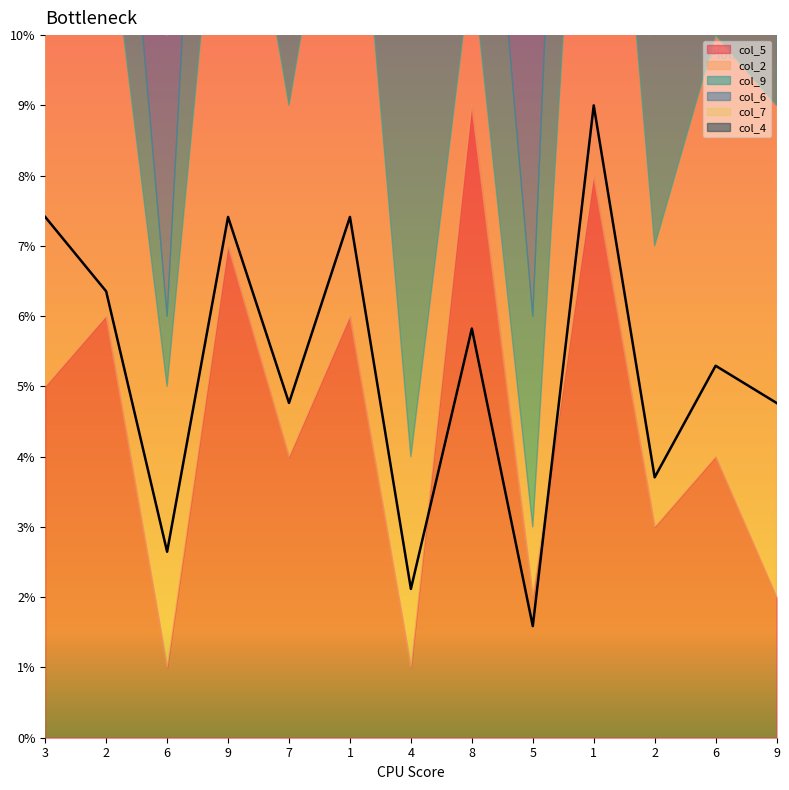

What is the spread (max minus min) of values at 2?

3